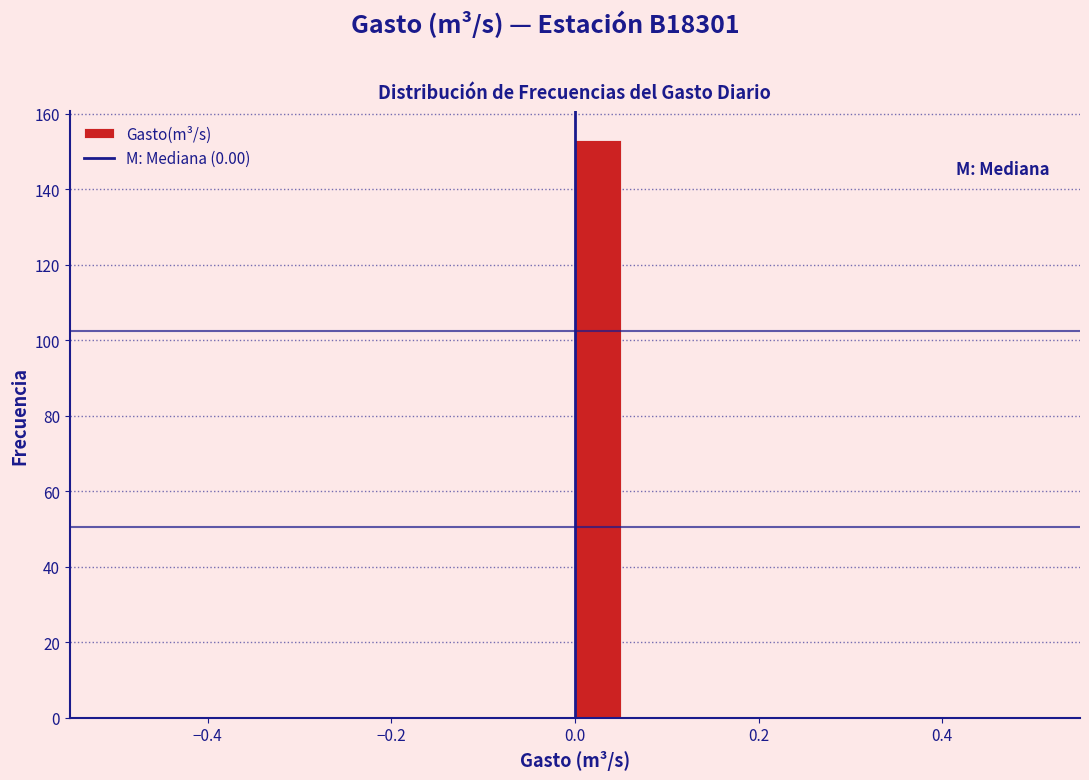

Around what value on the x-axis is the tallest bar? Give the approximate position of its centre, as read against the axis.

0.02